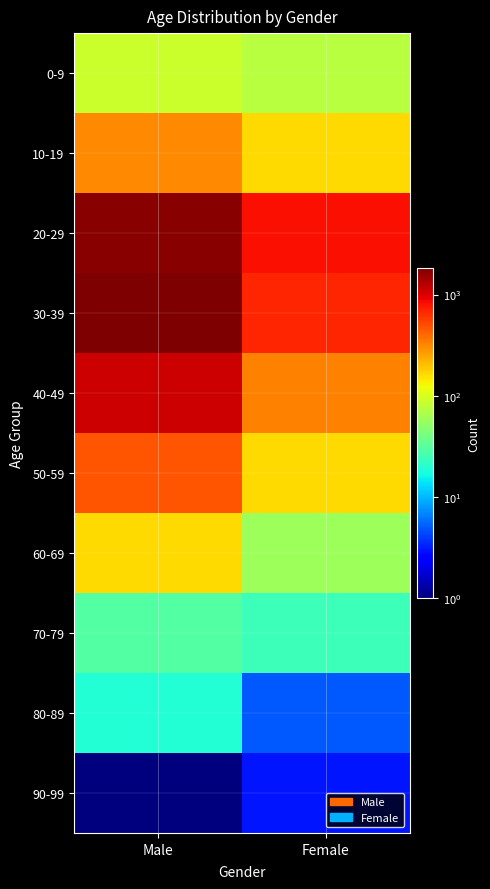

At which category is the sum across all series the highest?

Male